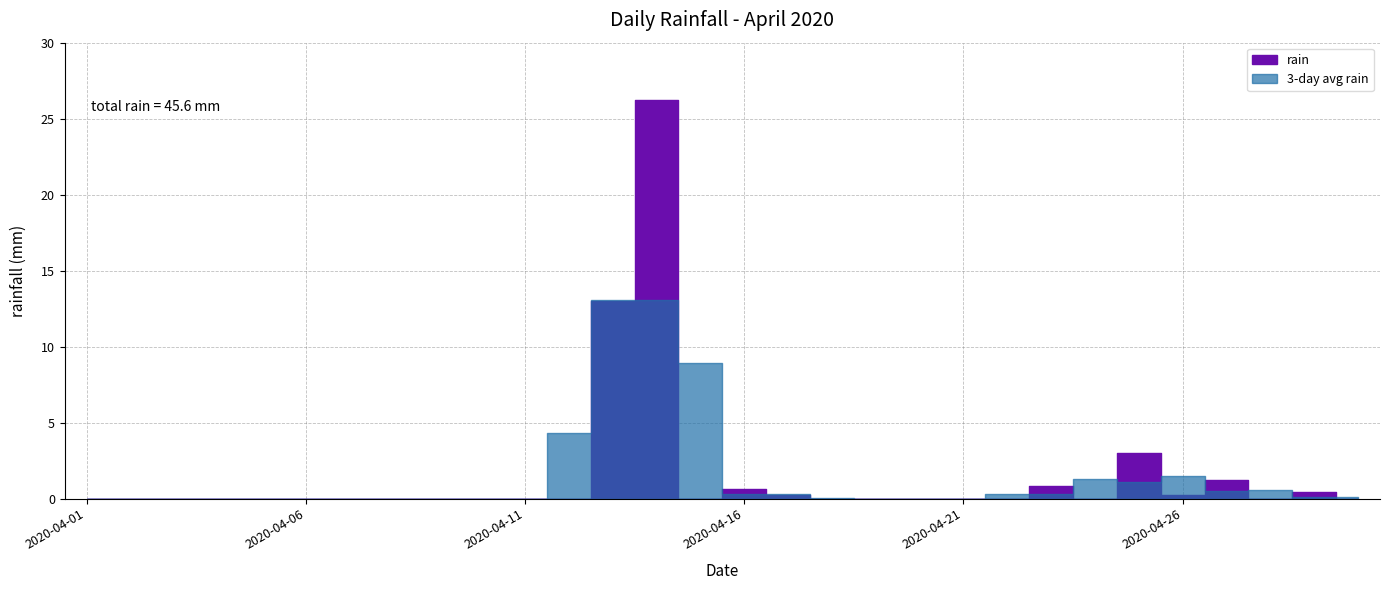

Between 2020-04-20 and 2020-04-22, which is larger?

2020-04-20